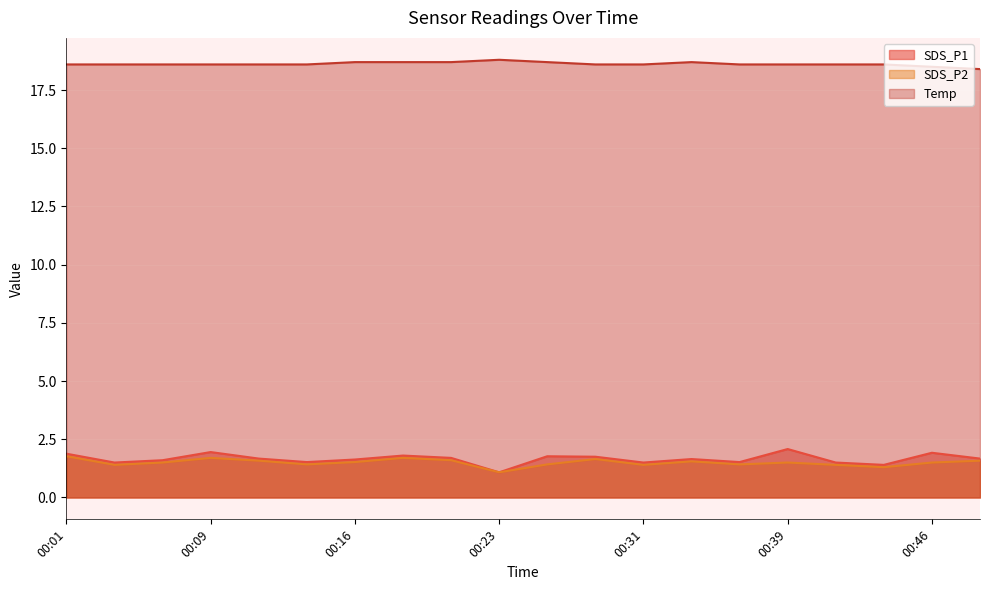

Which label corresponds to the largest value in the chart?

00:23